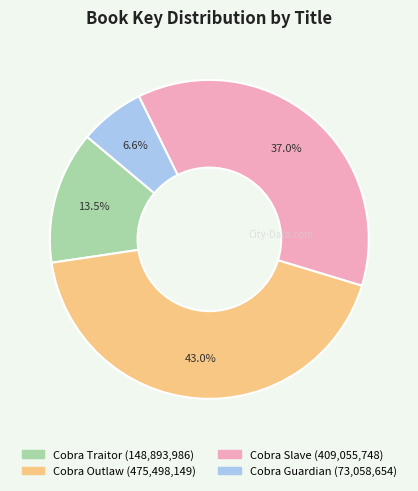

True or false: Cobra Traitor accounts for 8% of the total.

False